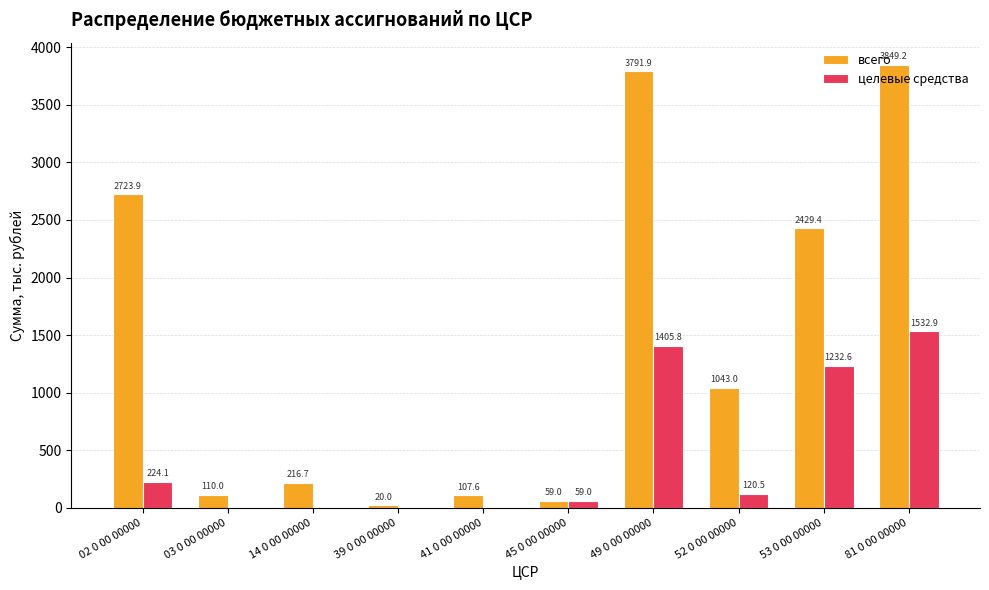

What is the sum of the всего values at 45 0 00 00000 and 02 0 00 00000?

2782.9